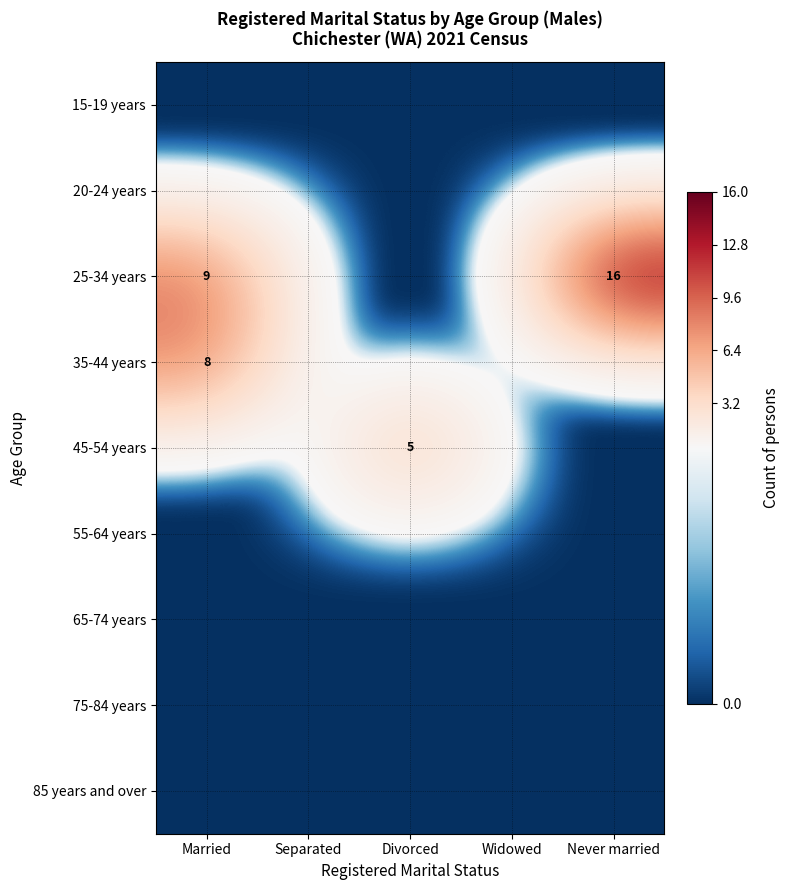

True or false: 25-34 years has a value of 16 at Married.

False